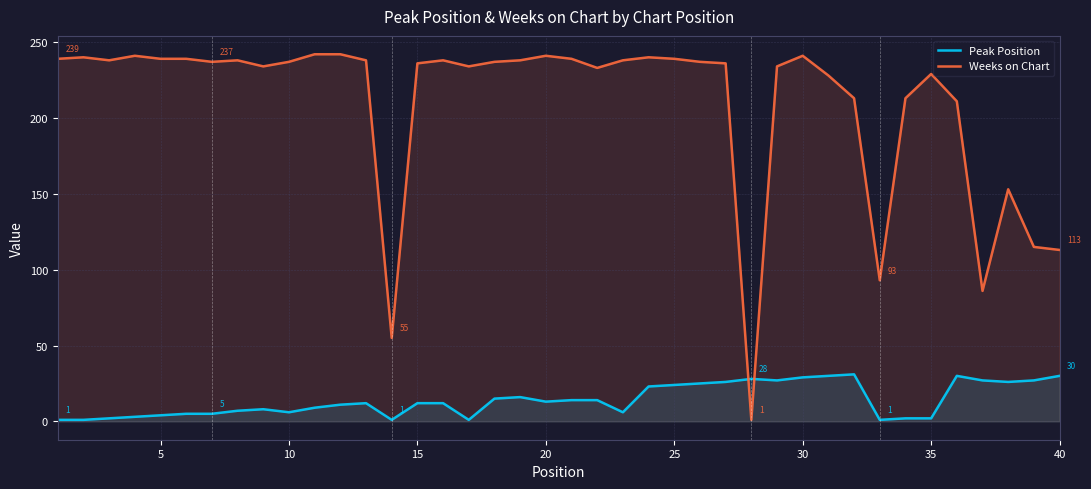

True or false: Peak Position and Weeks on Chart intersect in this chart.

True